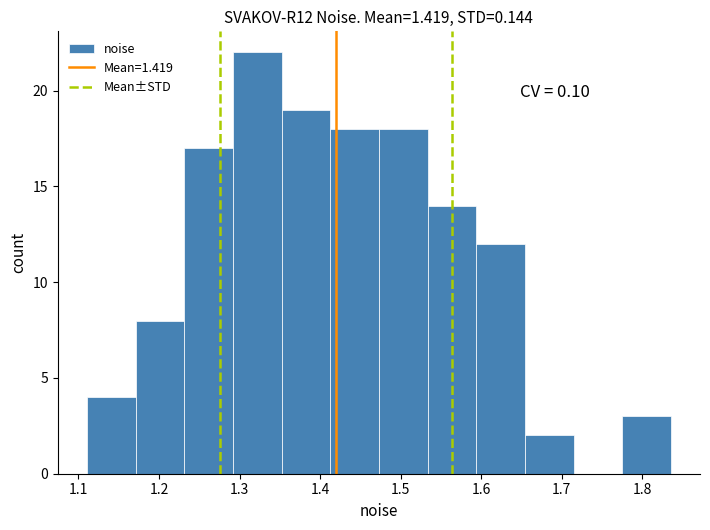

Which range on the x-axis has the tallest bar?

1.29 to 1.35